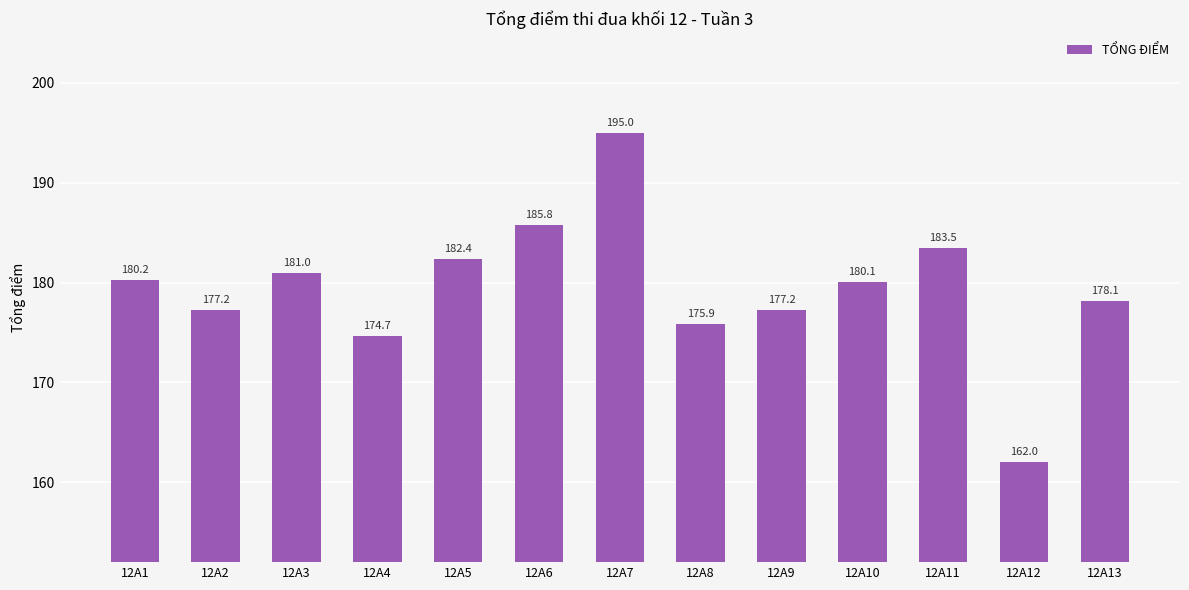

Where does the data first go above 180?

12A1